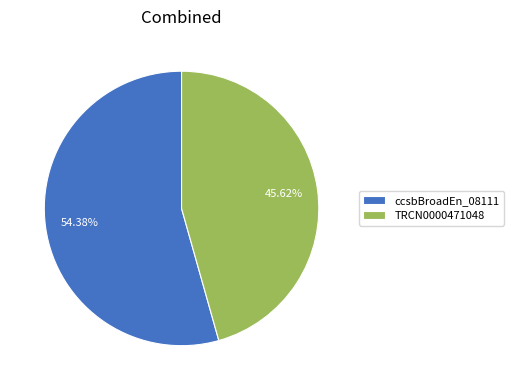

Rank the categories by value from lowest to highest.

TRCN0000471048, ccsbBroadEn_08111